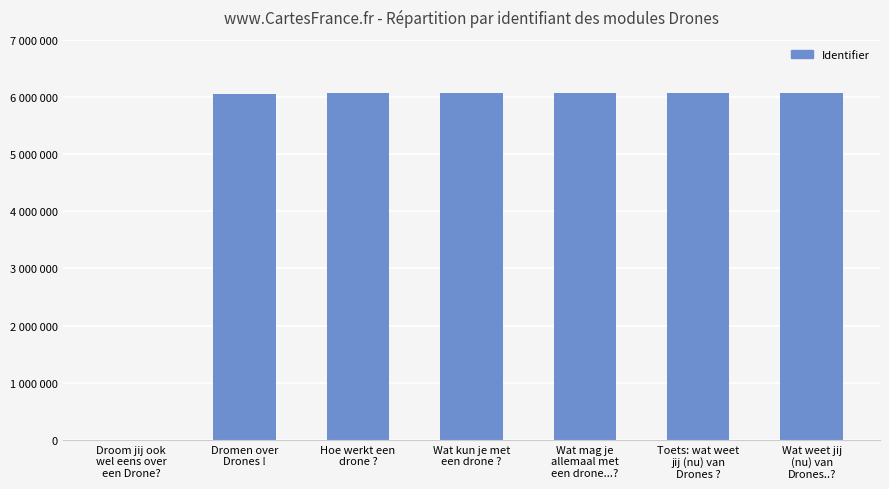

True or false: the data shows 7983750 at Wat kun je met
een drone ?.

False